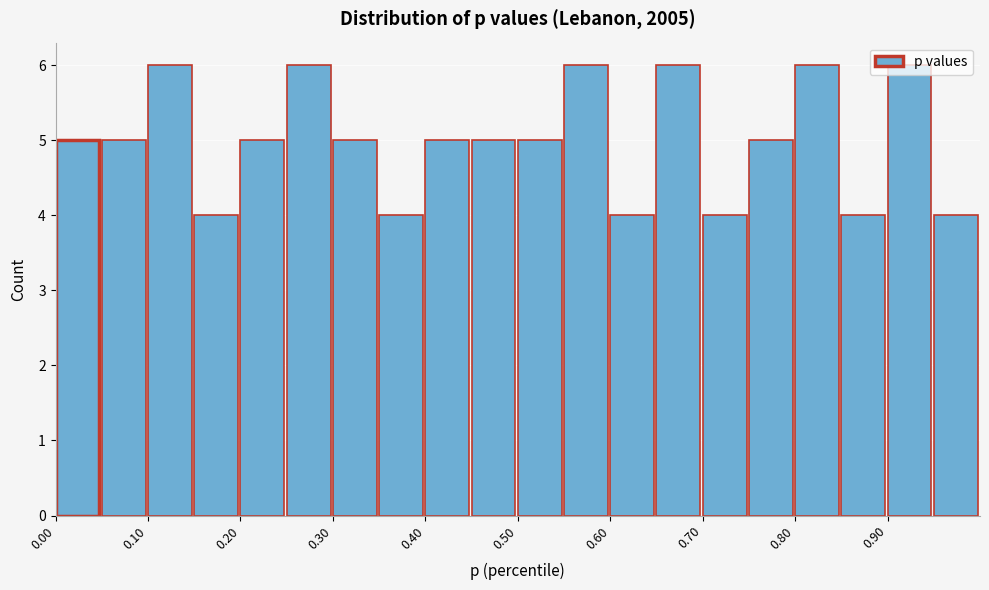

How tall is the bar that spans 0.70 to 0.75 on the x-axis? The values are not printed on the chart, so give them approximately, as read against the axis.

4